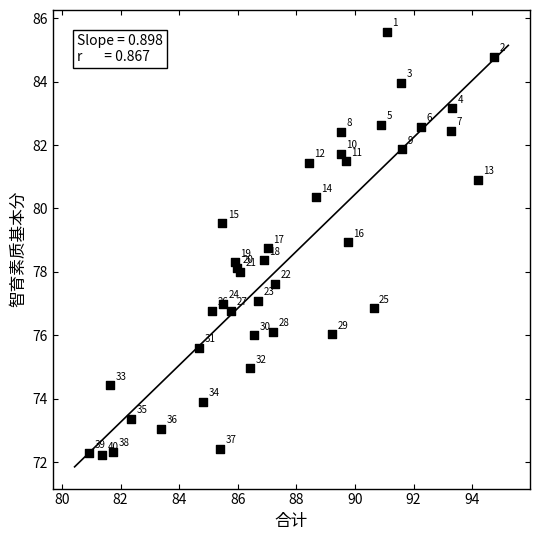

What Y value in the scatter plot is closest to 78?

78.0